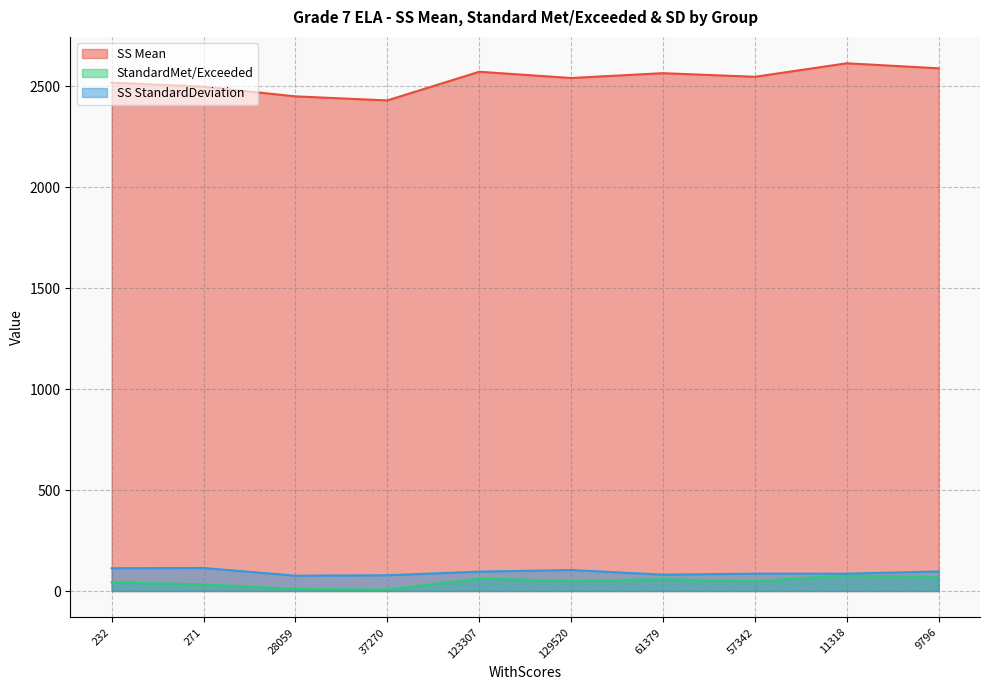

How many lines are shown in the chart?

3